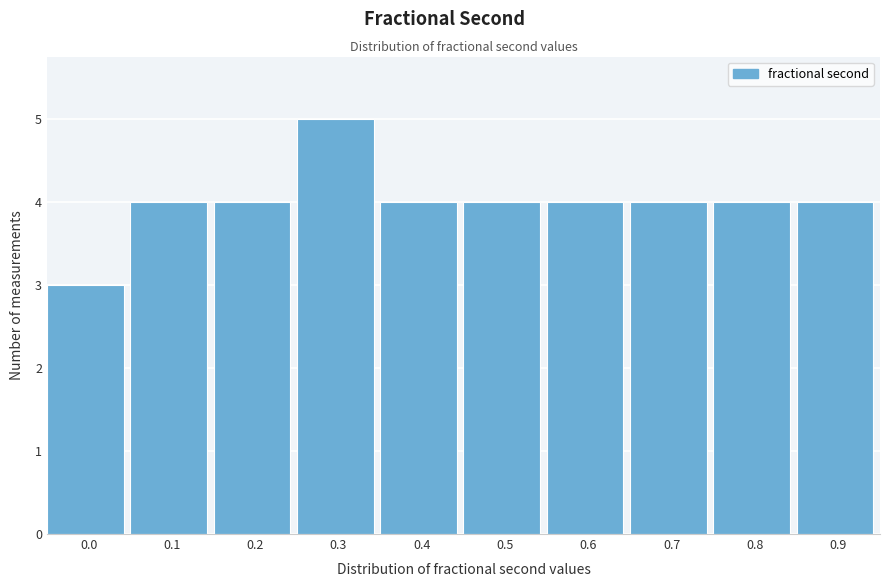

Reading left to right, extract all data points from this chart.

3	4	4	5	4	4	4	4	4	4